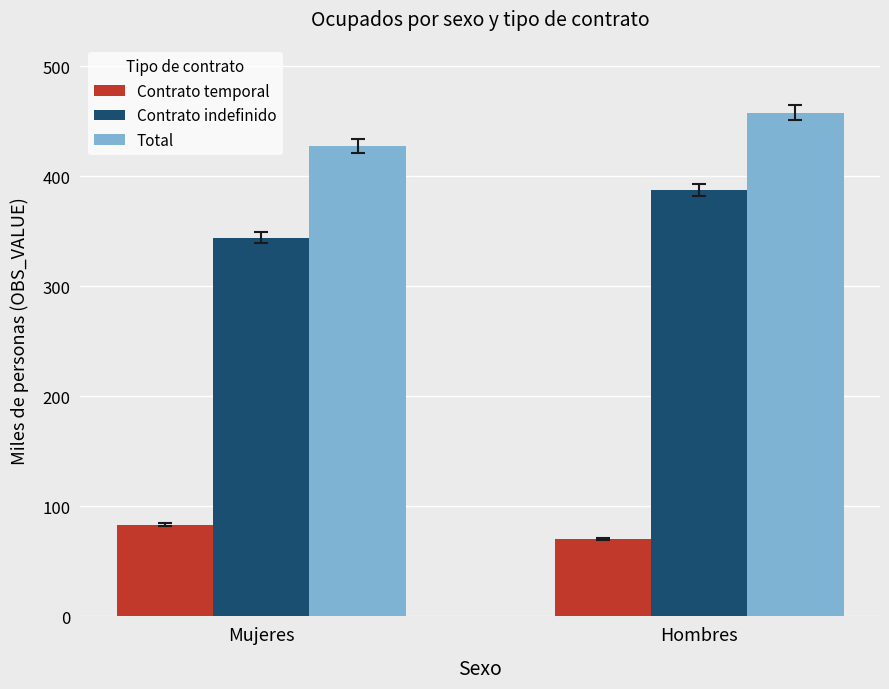

Where does the Total series first go above 458?

Hombres